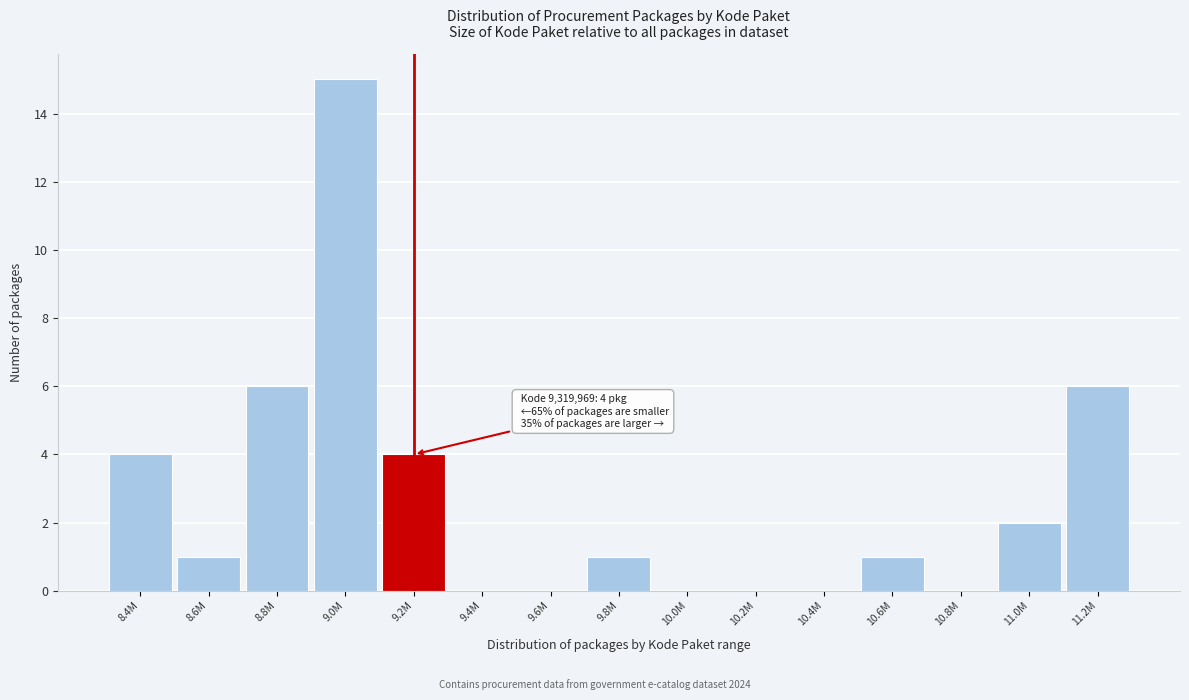

Reading left to right, transcribe all the data shown in this chart.

8.4M=4	8.6M=1	8.8M=6	9.0M=15	9.2M=4	9.4M=0	9.6M=0	9.8M=1	10.0M=0	10.2M=0	10.4M=0	10.6M=1	10.8M=0	11.0M=2	11.2M=6